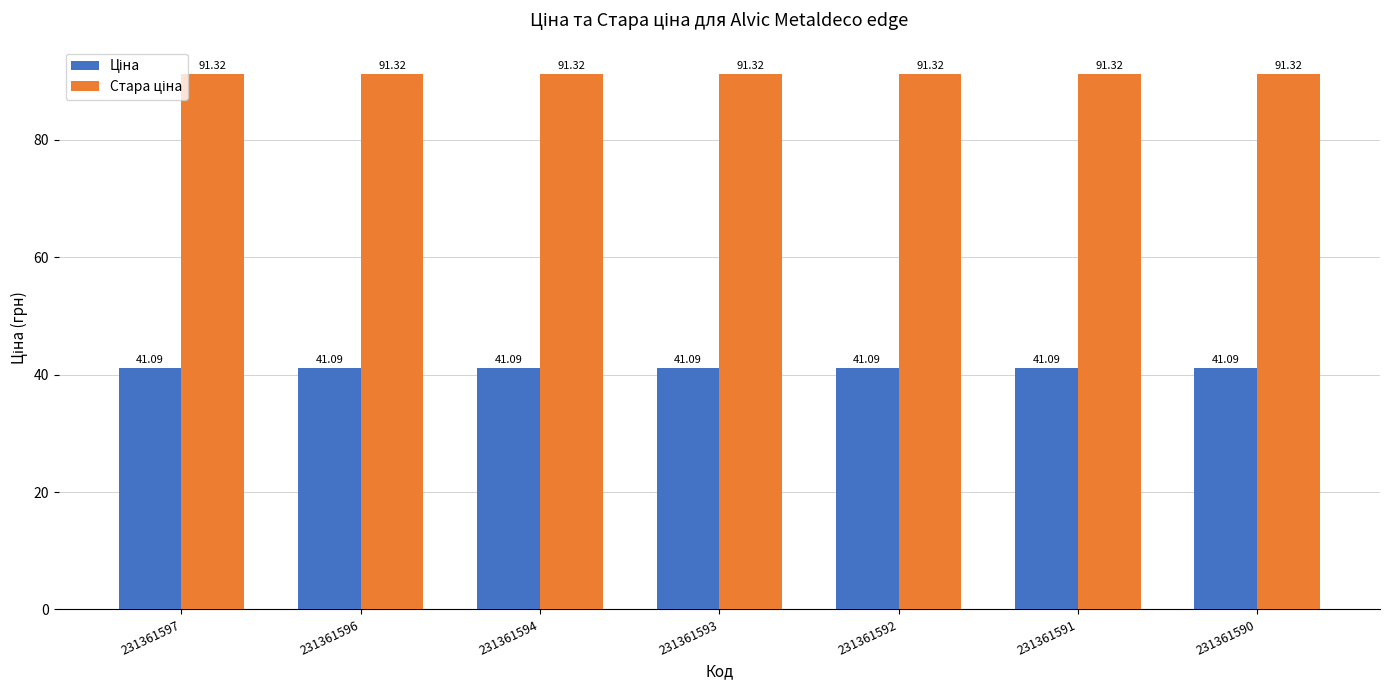

At how many categories does at least one series exceed 83?

7